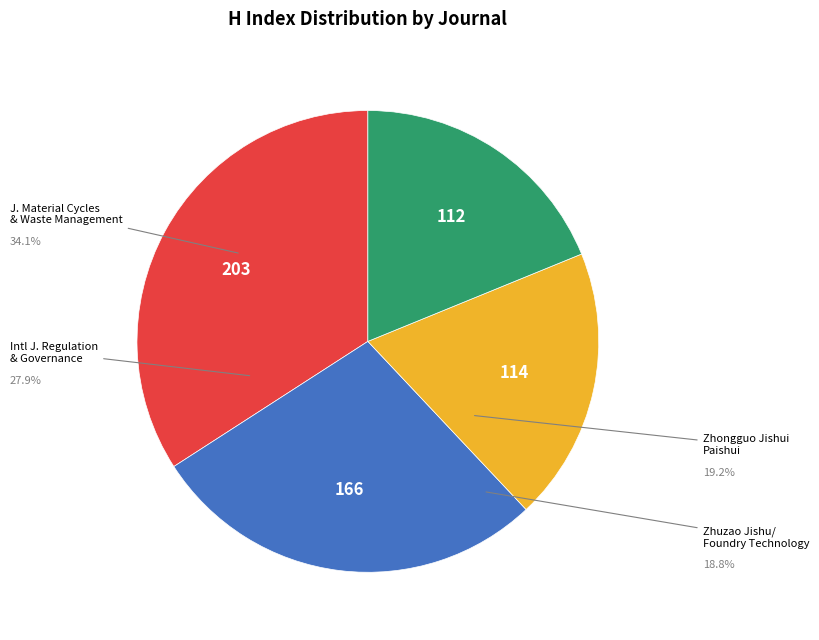

To the nearest percent, what is the average slice percentage?

25%